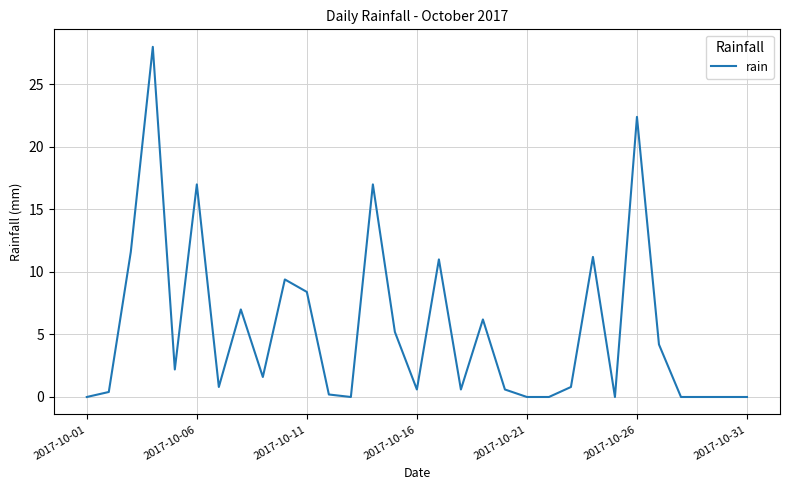

What is the difference between the maximum and minimum values?

28.0